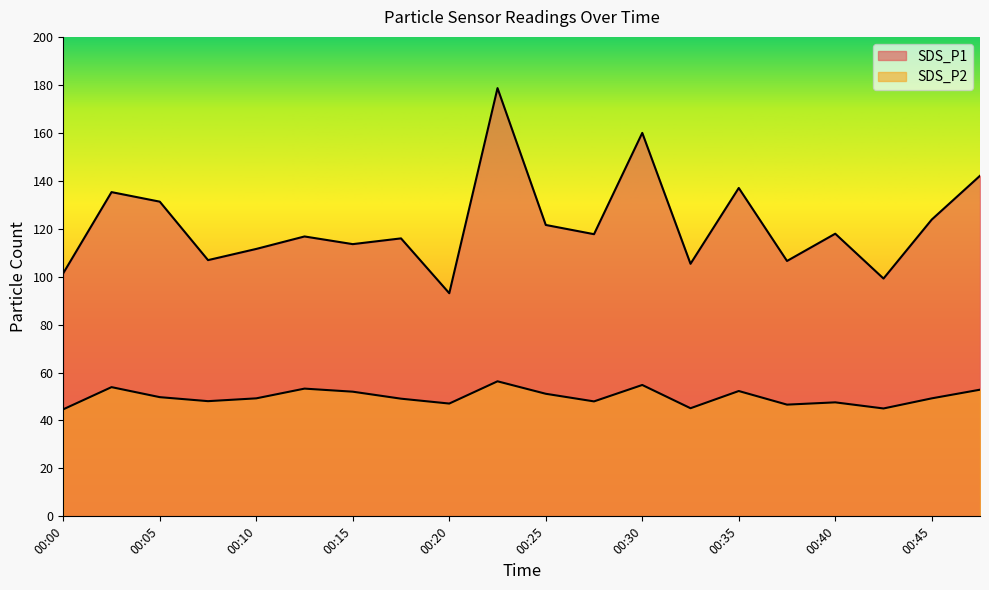

What is the highest value of the SDS_P2 series?

56.3